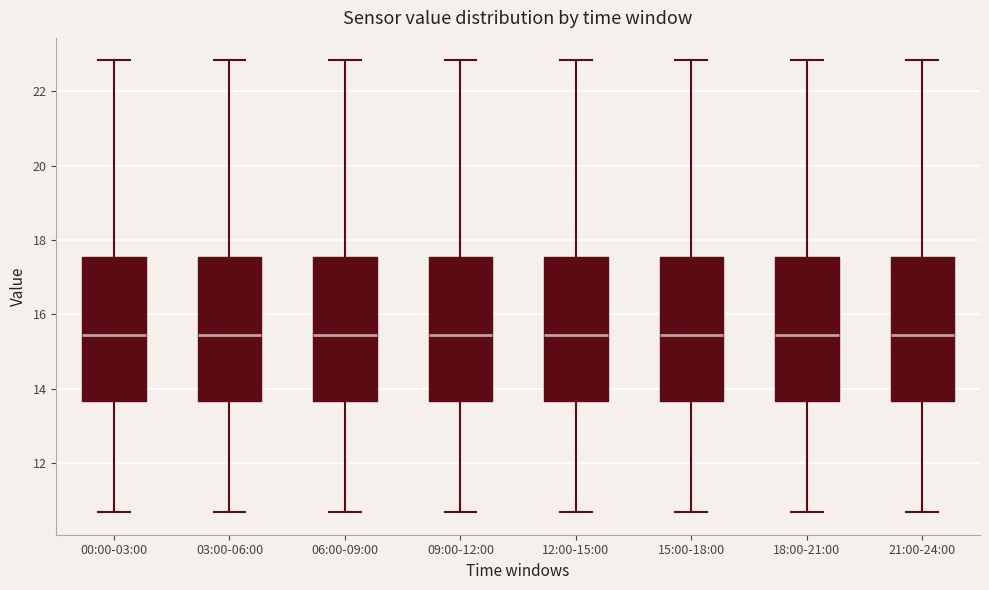

Where is the lower edge of the box for 21:00-24:00 on the y-axis? The values are not printed on the chart, so give them approximately, as read against the axis.

13.6